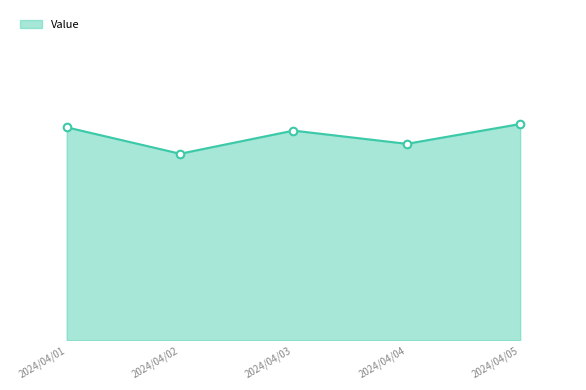

What is the change in value from 2024/04/02 to 2024/04/05?

+0.2